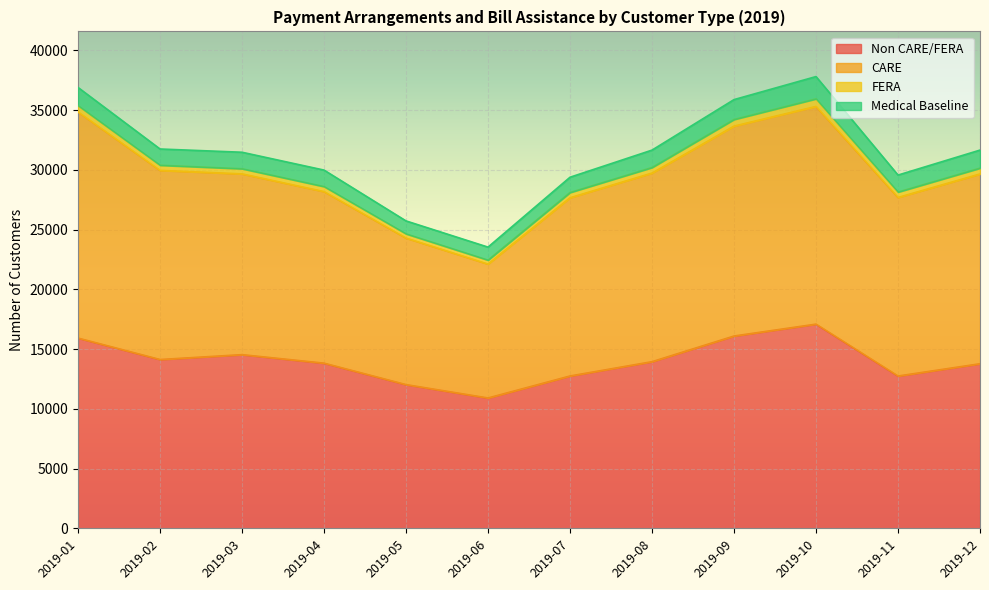

Which series changed the most between 2019-04 and 2019-05?

CARE